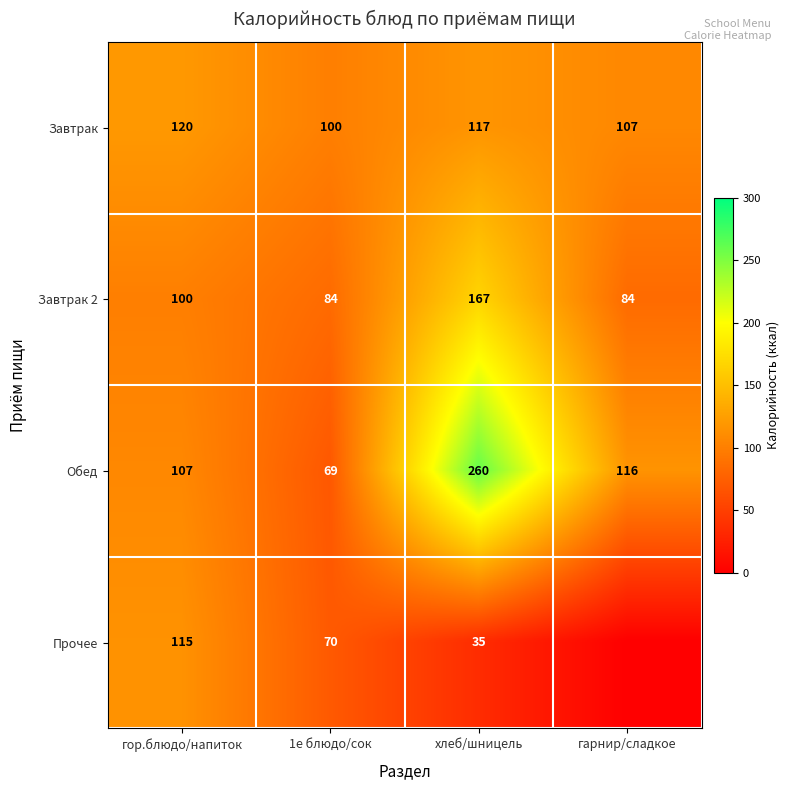

What is the difference between the maximum and second lowest values in the Завтрак 2 series?

83